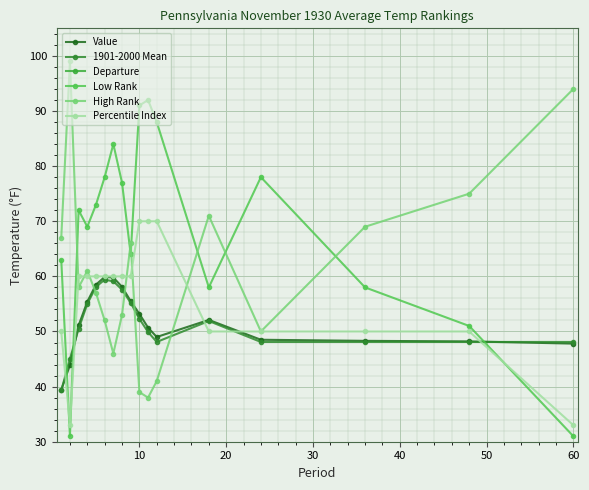

The High Rank series shows 51.5 at 10. True or false?

False